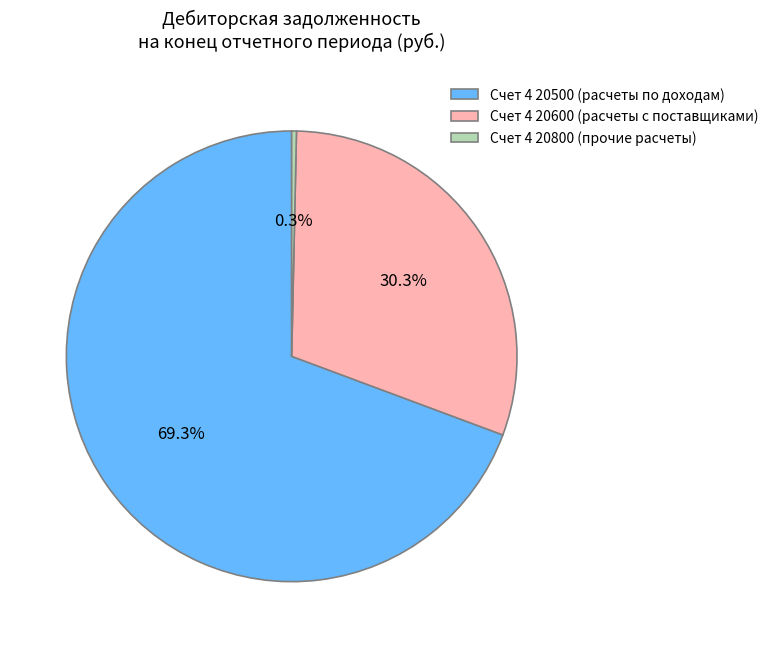

Do Счет 4 20500 (расчеты по доходам) and Счет 4 20800 (прочие расчеты) together represent more than half of the pie?

Yes